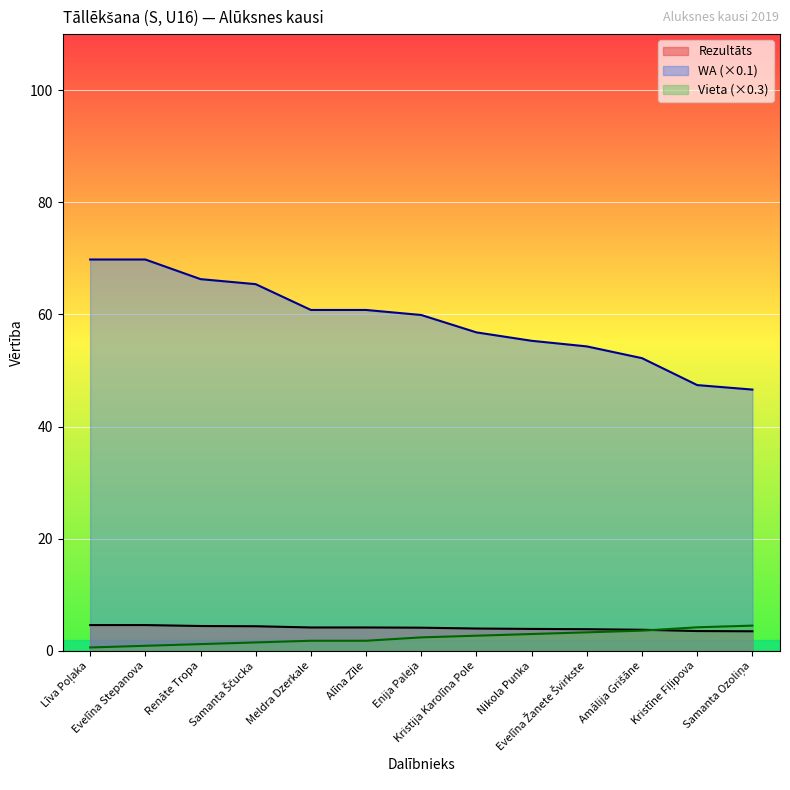

Which series has the largest total across all categories?

WA (×0.1)